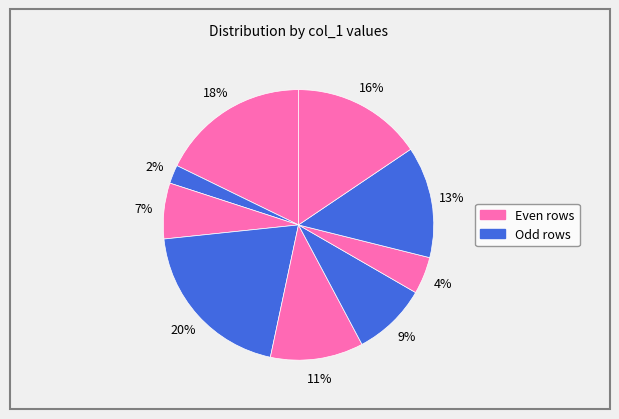

How many slices are in this pie chart?

9